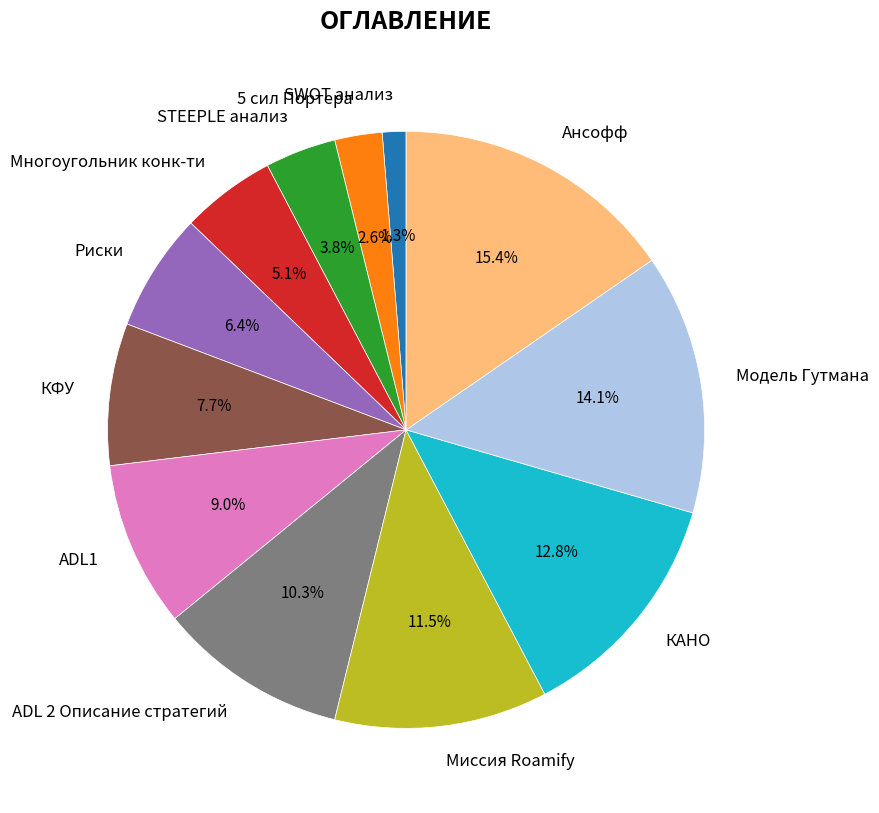

How many segments does this pie chart have?

12